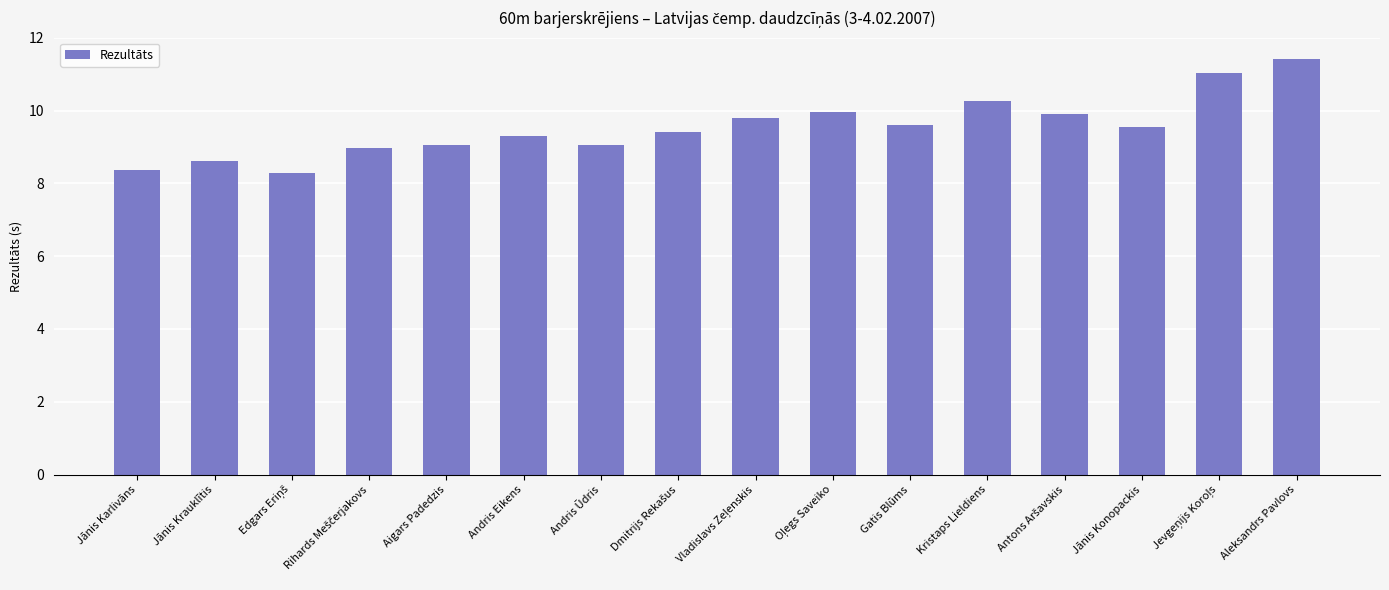

The value at Andris Eikens is 16.6. True or false?

False